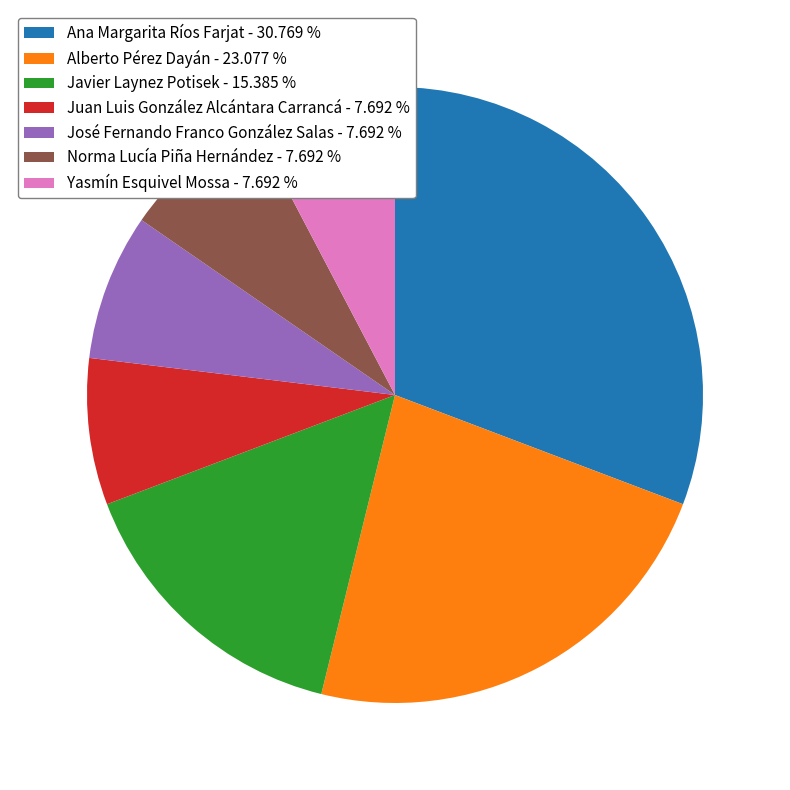

Does any single category account for the majority?

No